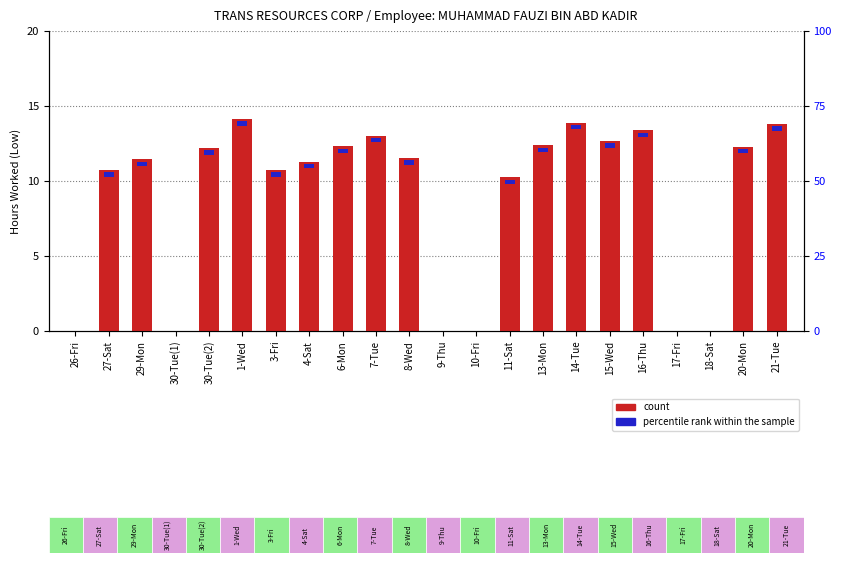

What is the maximum value shown in the chart?

14.1